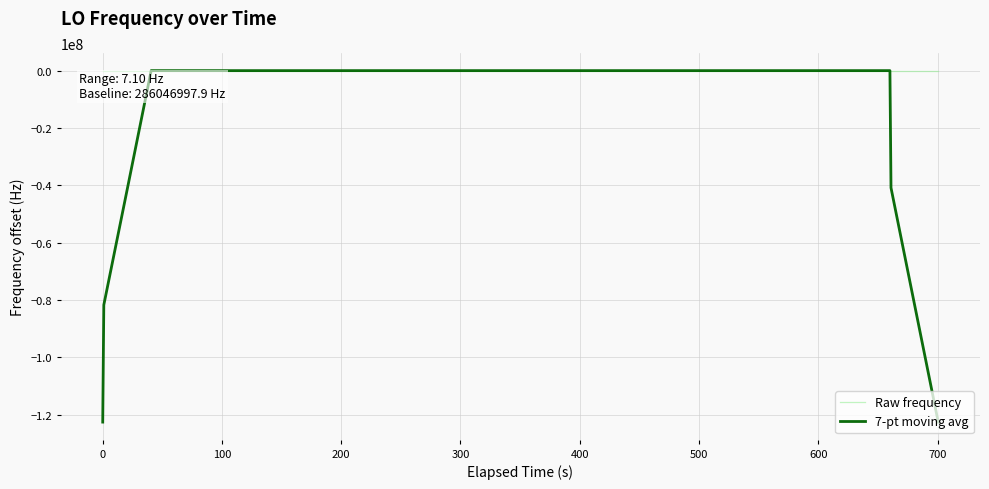

What is the smallest value displayed?

-122591570.7